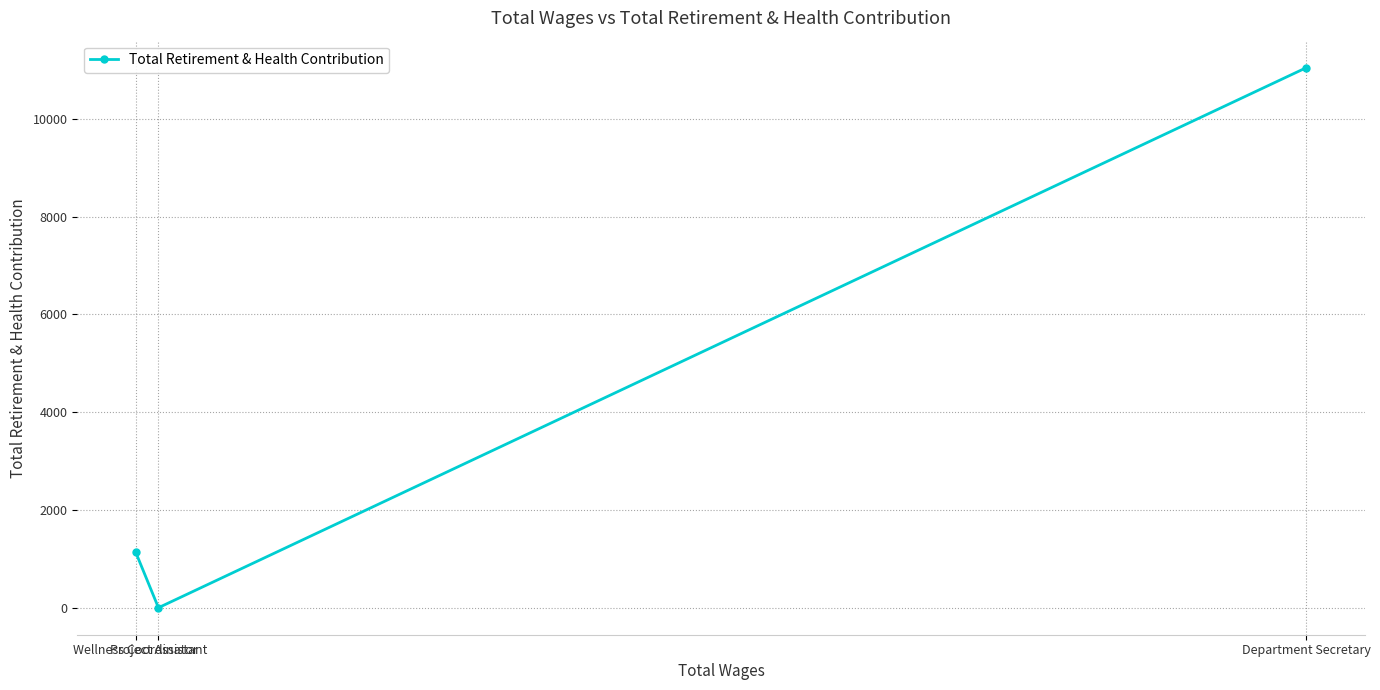

What is the difference between the maximum and minimum values?

11046